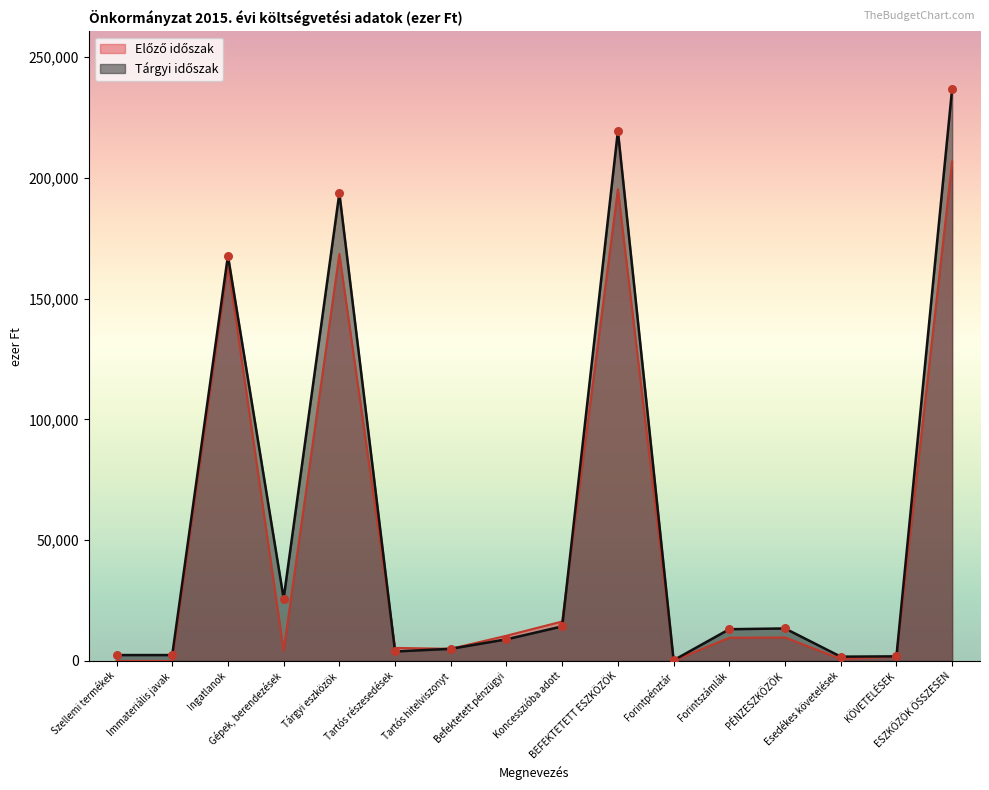

What is the total value across all series at Tartós hitelviszonyt?

10068